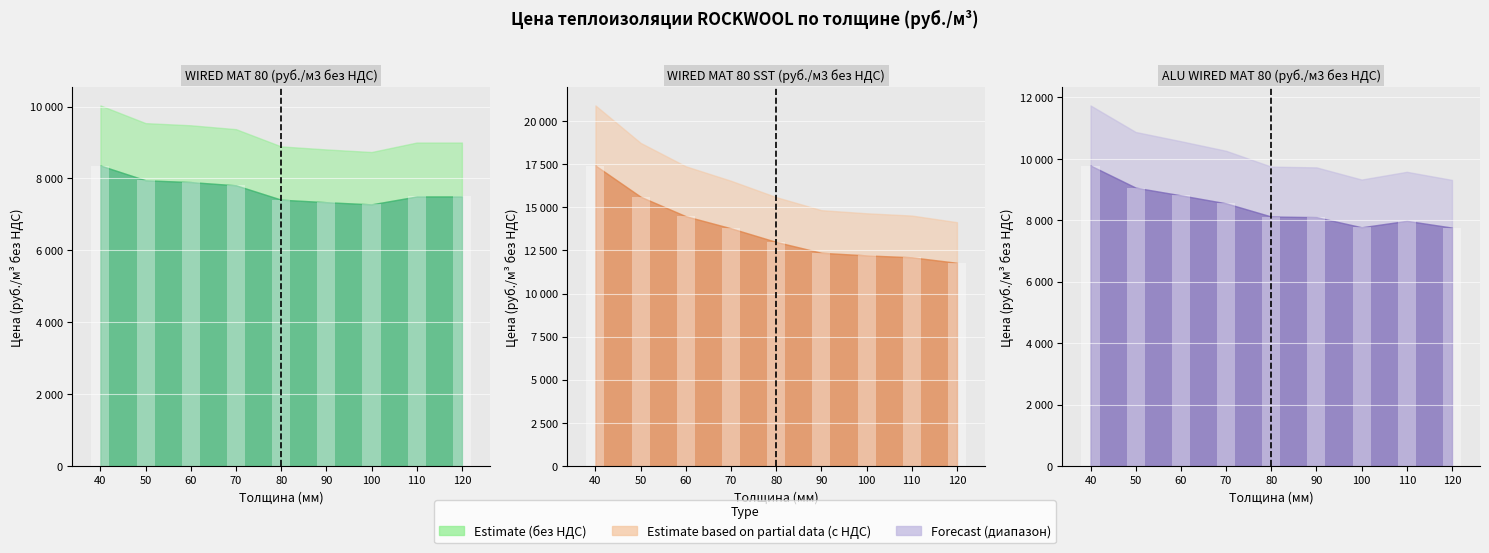

Reading left to right, what are all the values shown in this chart?

WIRED MAT 80 (руб./м3 без НДС): 40=8360	50=7950	60=7900	70=7810	80=7410	90=7340	100=7280	110=7500	120=7500
WIRED MAT 80 SST (руб./м3 без НДС): 40=17420	50=15610	60=14480	70=13780	80=12990	90=12360	100=12210	110=12100	120=11780
ALU WIRED MAT 80 (руб./м3 без НДС): 40=9780	50=9060	60=8810	70=8550	80=8120	90=8100	100=7770	110=7980	120=7760